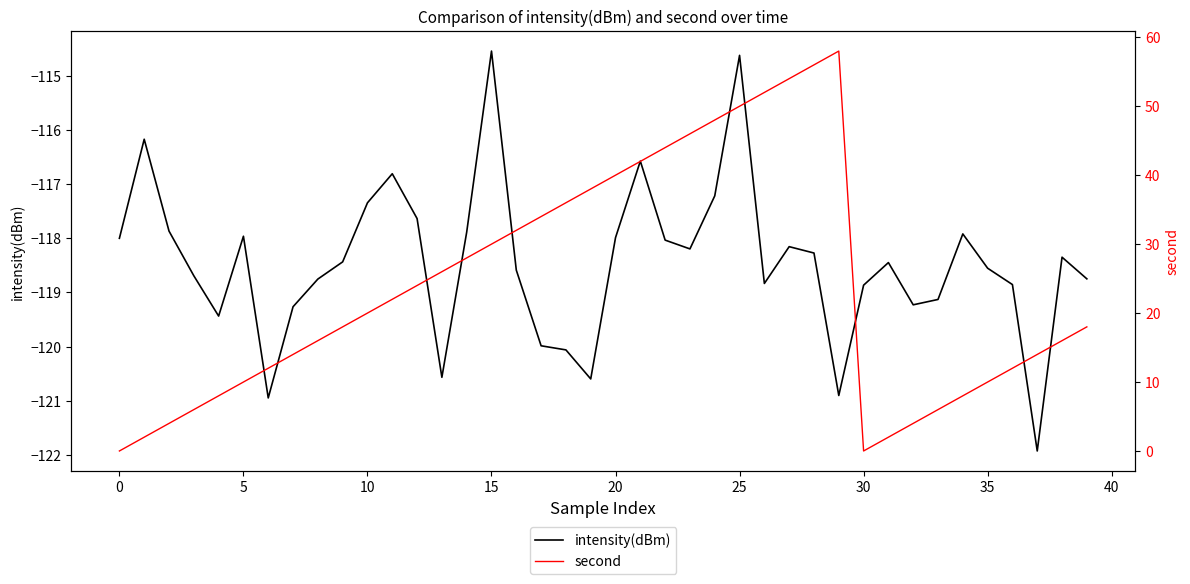

At which category does second reach its first local peak?

29